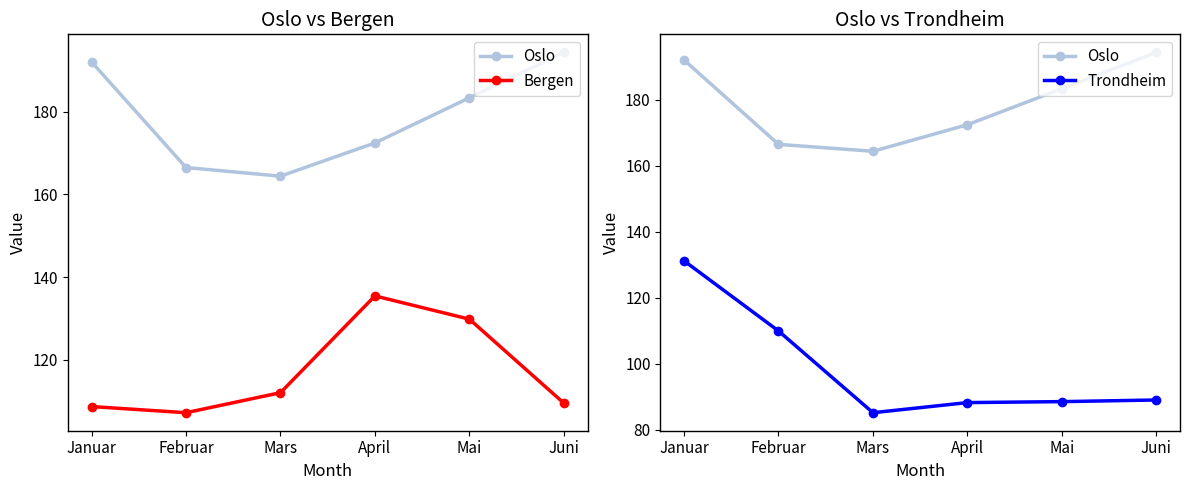

Is it true that Trondheim equals 110.0 at Februar?

True